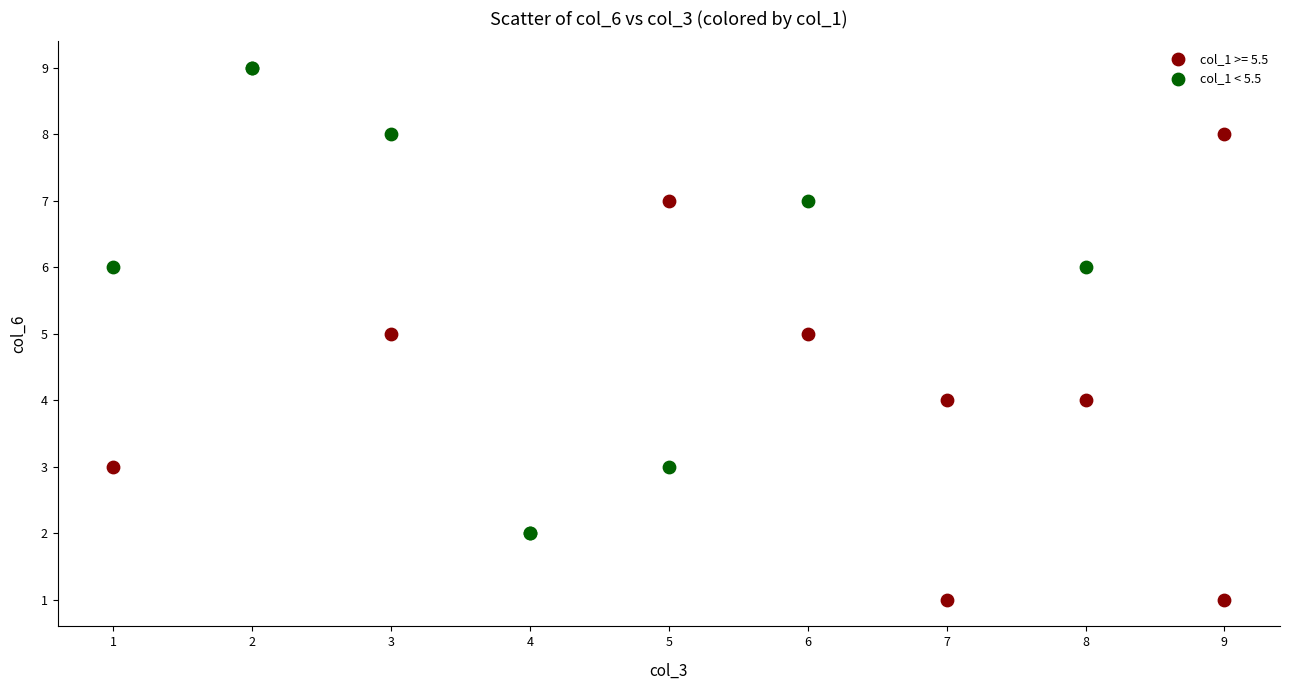

Which series reaches the maximum Y coordinate?

col_1 < 5.5